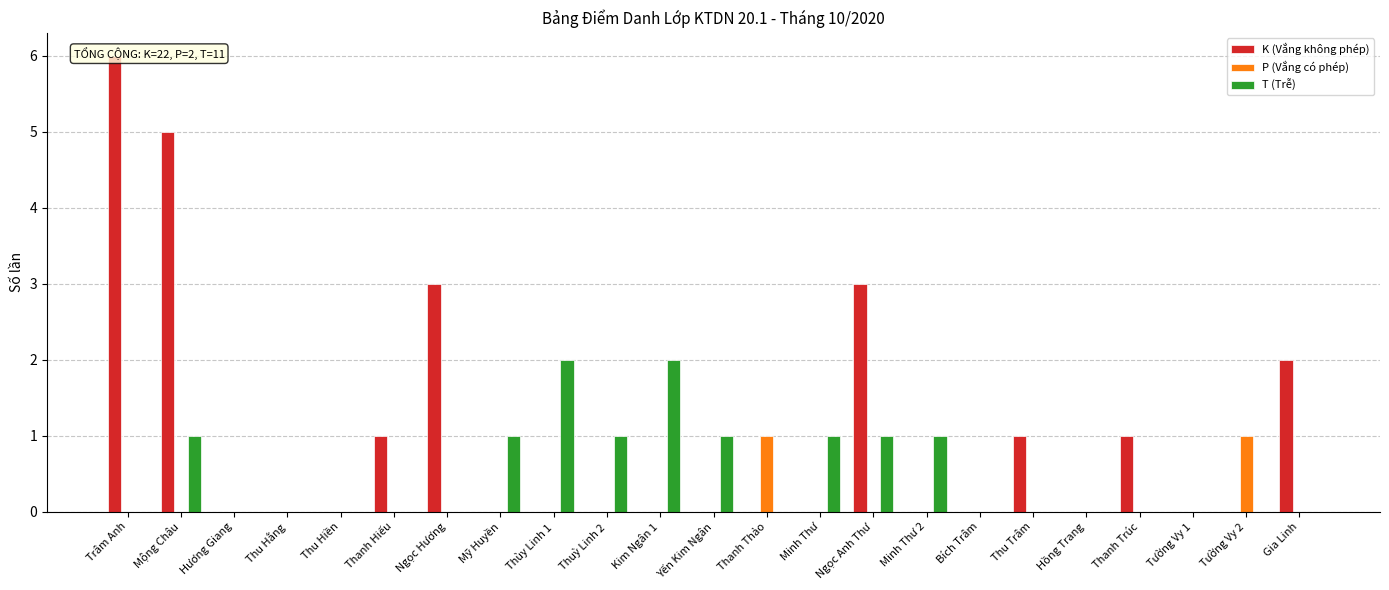

Does the chart contain any negative values?

No